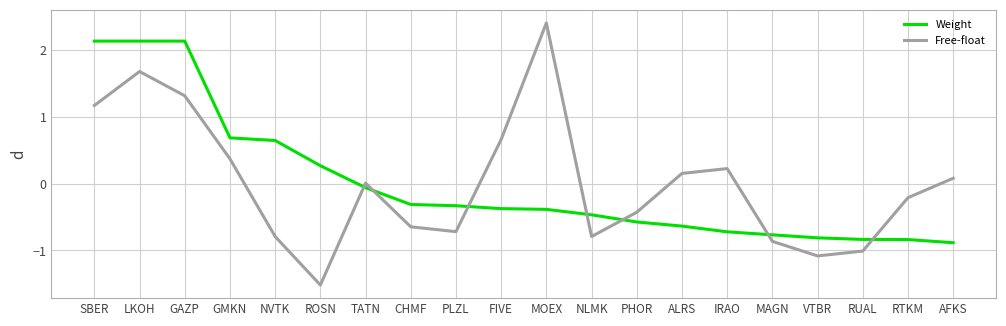

What is the approximate value of Weight at GMKN?

0.7